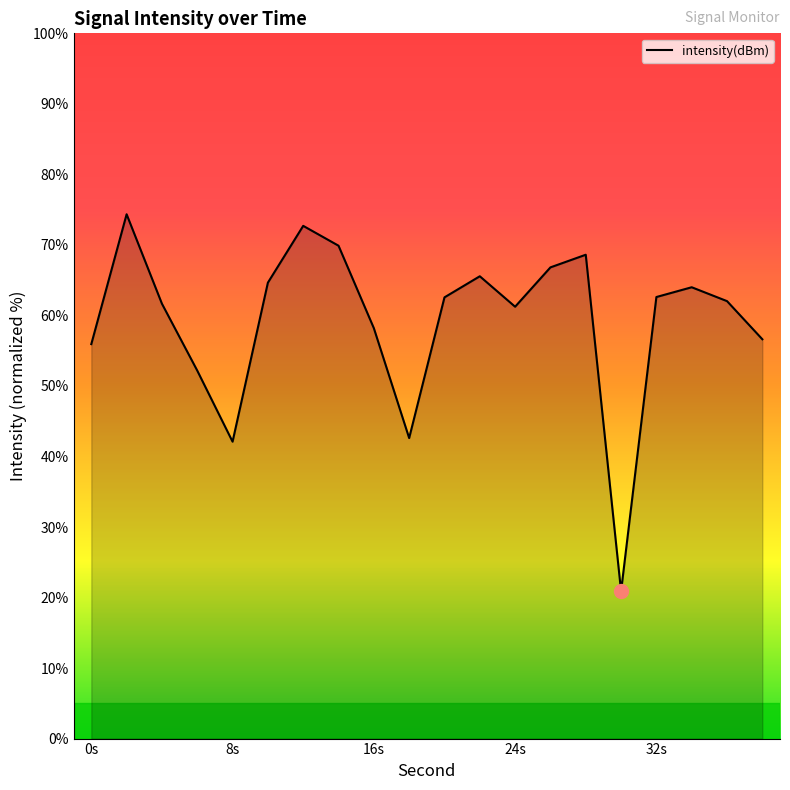

What is the greatest value displayed?

74.3